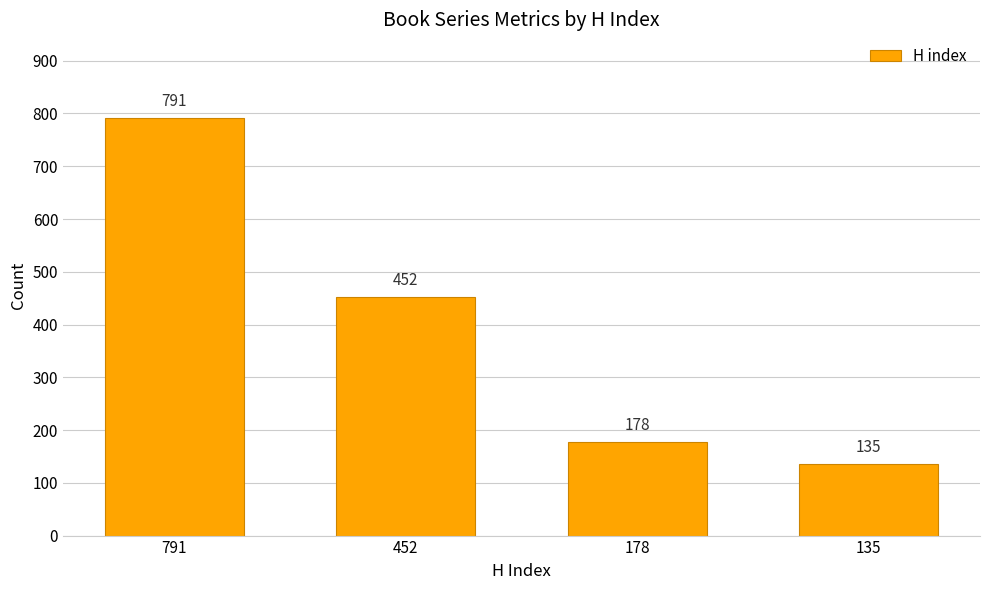

What is the greatest value displayed?

791